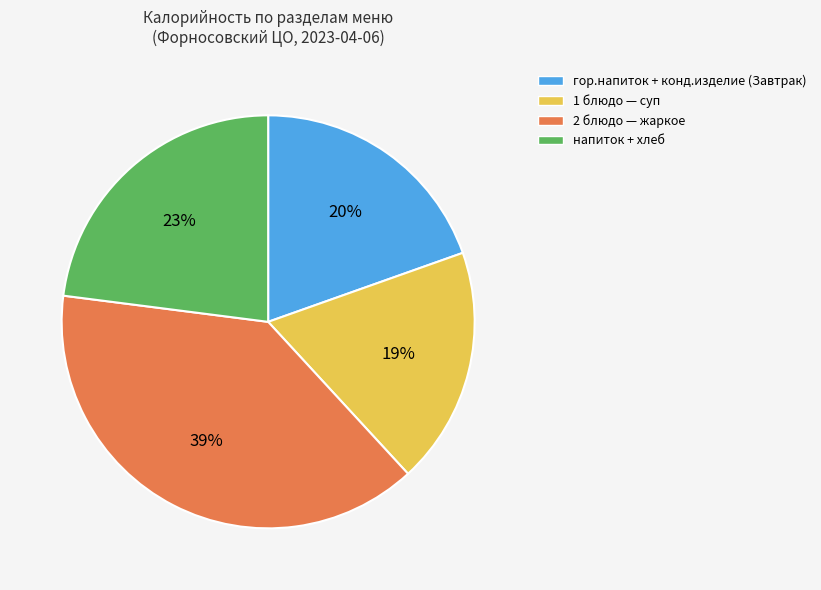

Which slice is the largest?

2 блюдо — жаркое